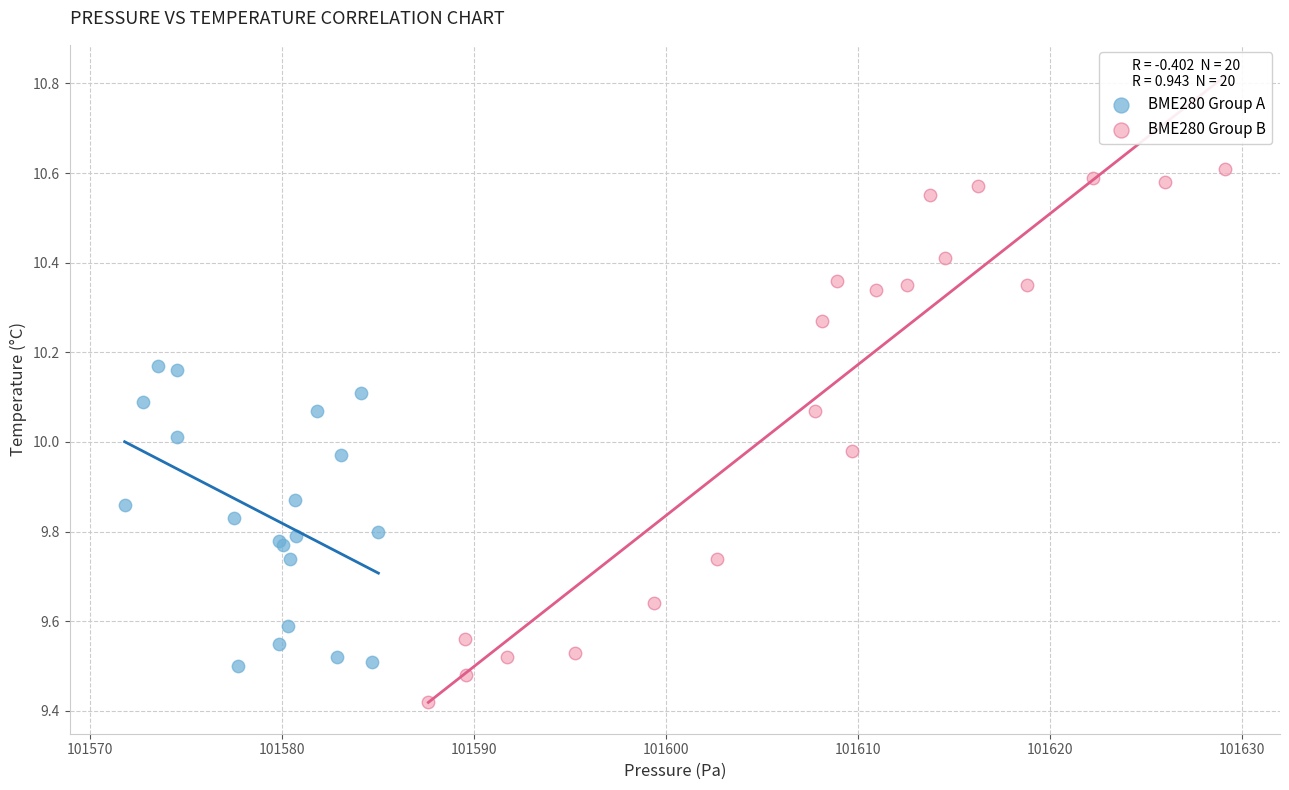

Which series reaches the maximum Y coordinate?

BME280 Group B